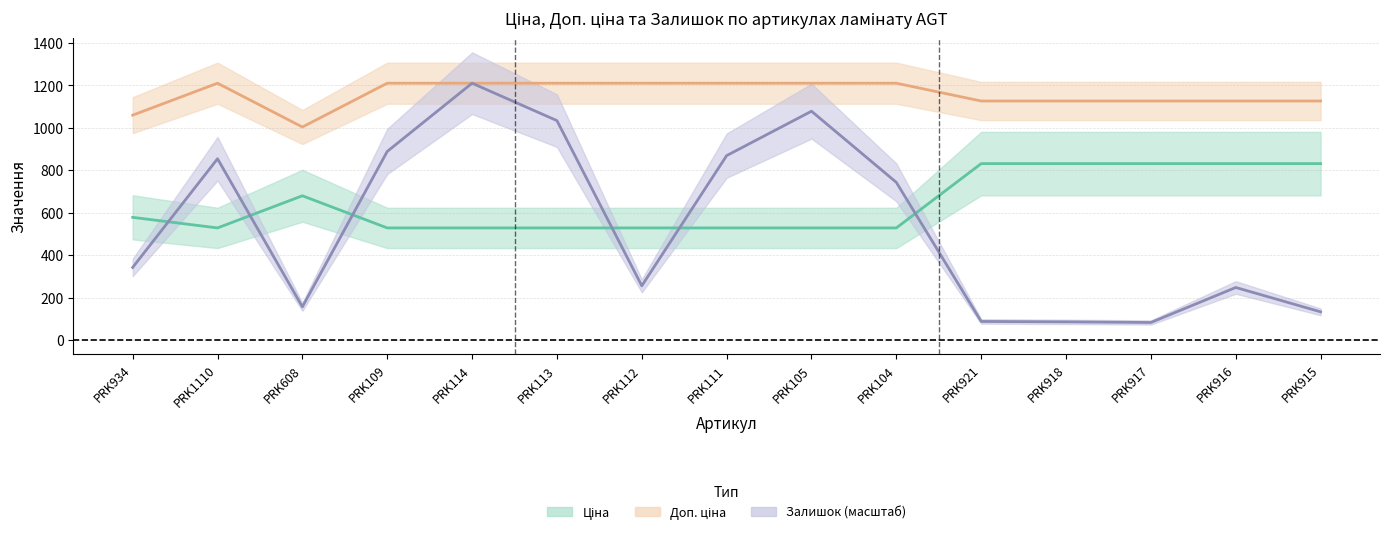

How many interior local peaks does the Доп. ціна series have?

1